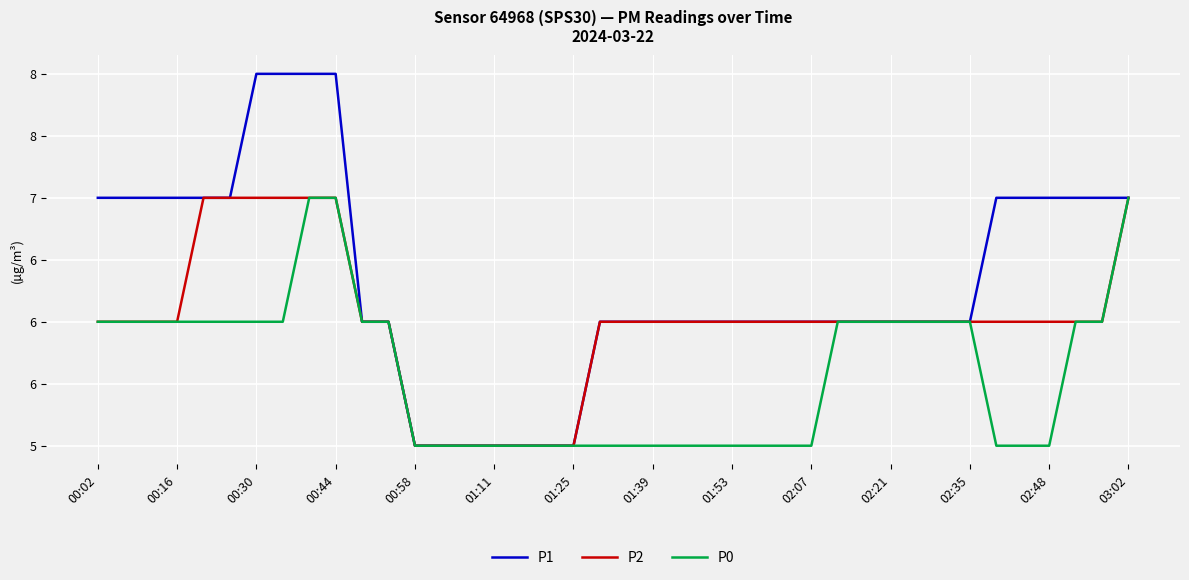

Does the chart display data point markers on the line(s)?

No